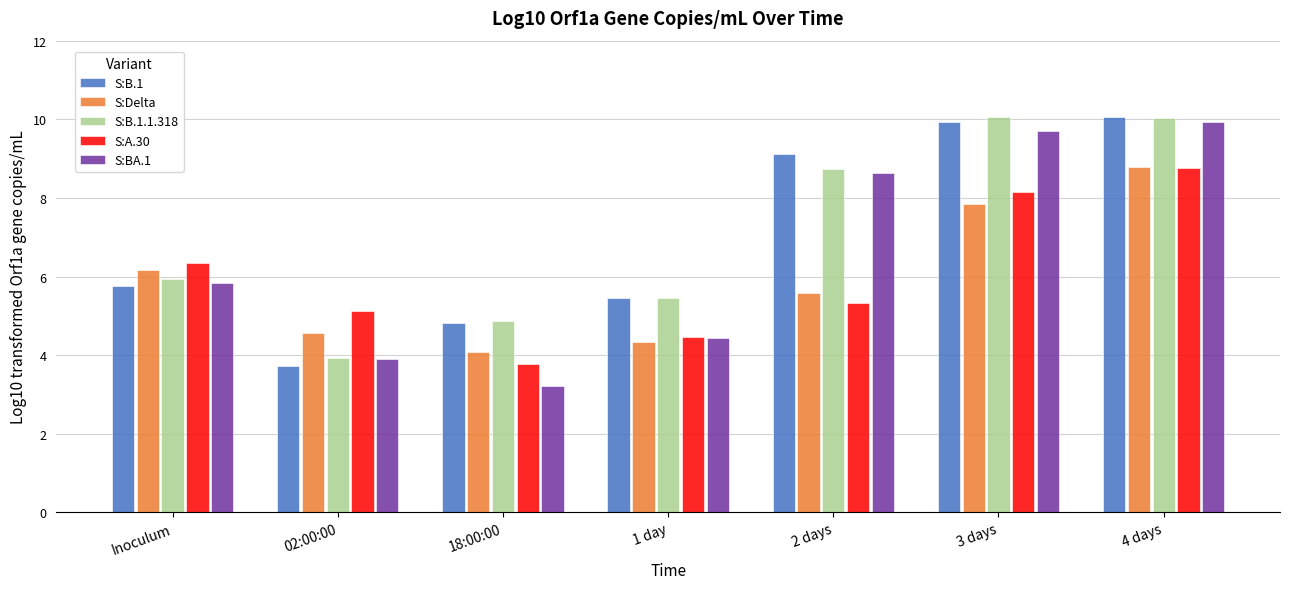

What is the label of the 3rd bar from the right?

2 days